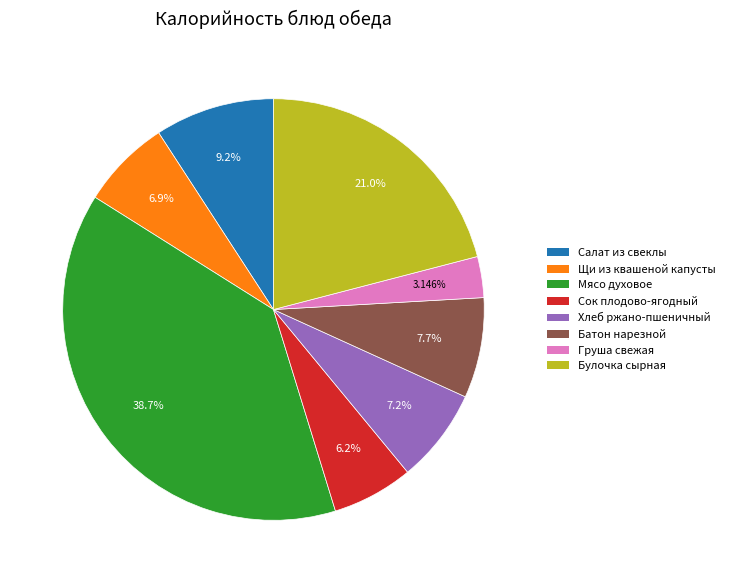

What is the ratio of the value at Булочка сырная to the value at Сок плодово-ягодный?

3.4